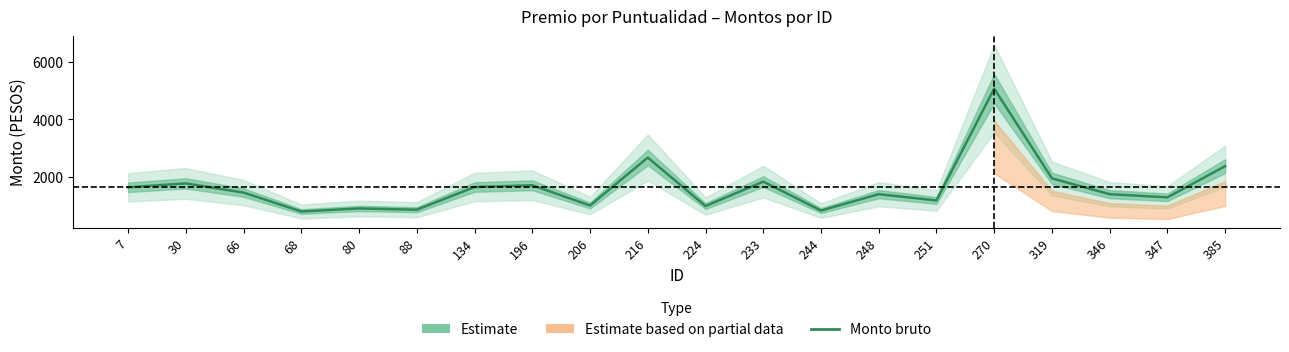

True or false: the data has more than 2 interior local peaks.

True